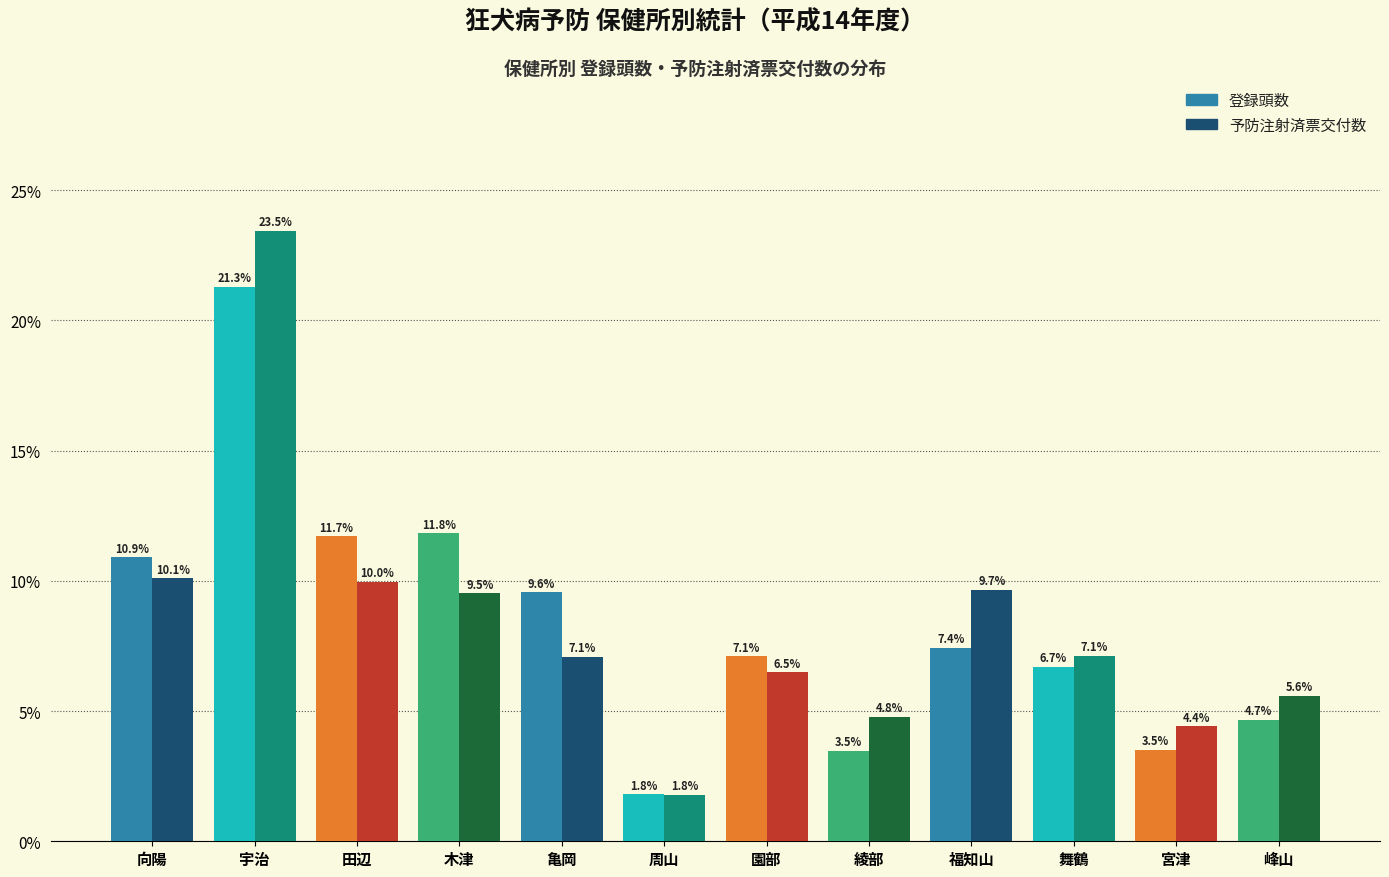

Reading left to right, list all the values displayed in this chart.

登録頭数: 10.9	21.3	11.7	11.8	9.6	1.8	7.1	3.5	7.4	6.7	3.5	4.7
予防注射済票交付数: 10.1	23.5	10.0	9.5	7.1	1.8	6.5	4.8	9.7	7.1	4.4	5.6